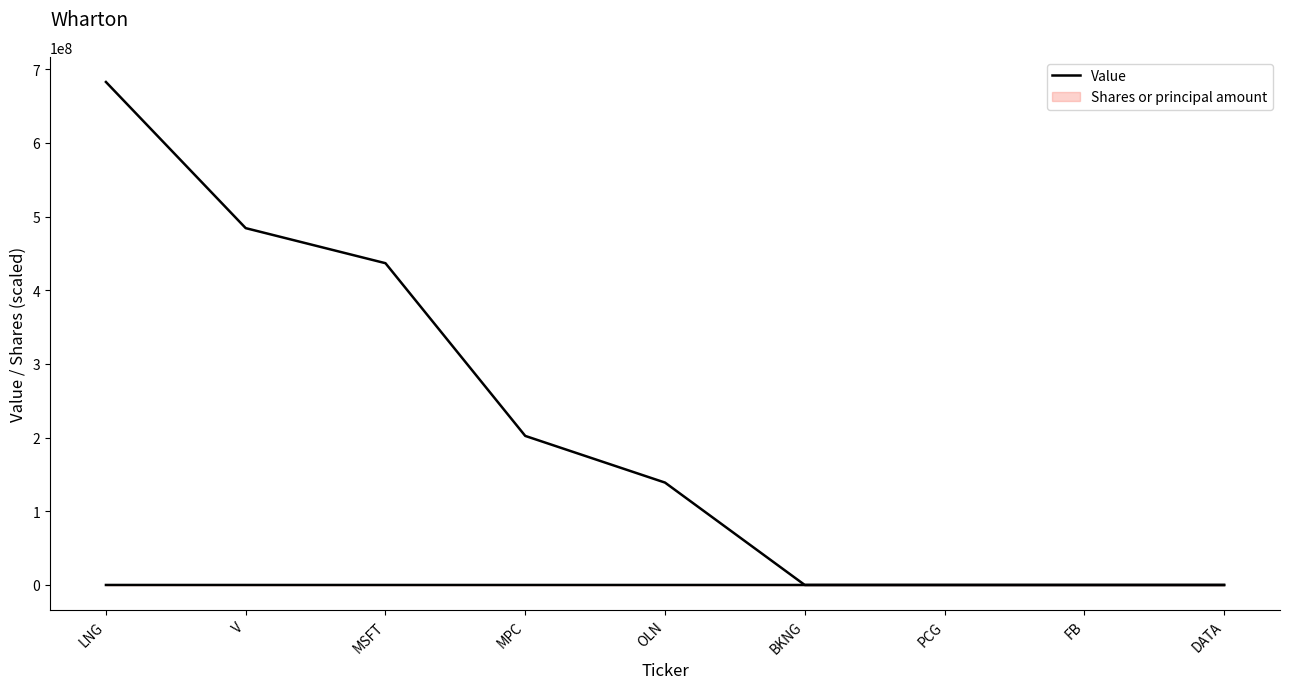

What is the maximum value shown in the chart?

682625000